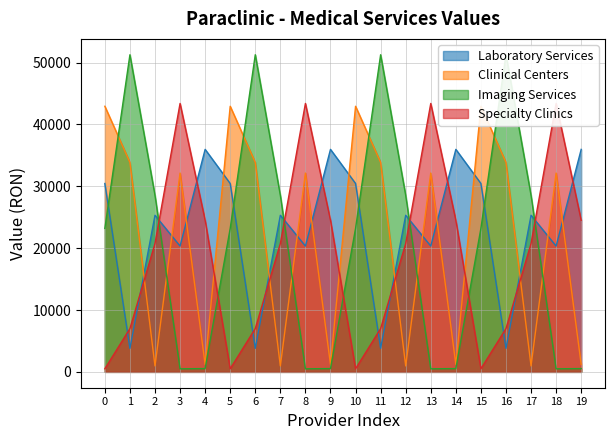

The Laboratory Services series shows 30447.2 at 0. True or false?

True